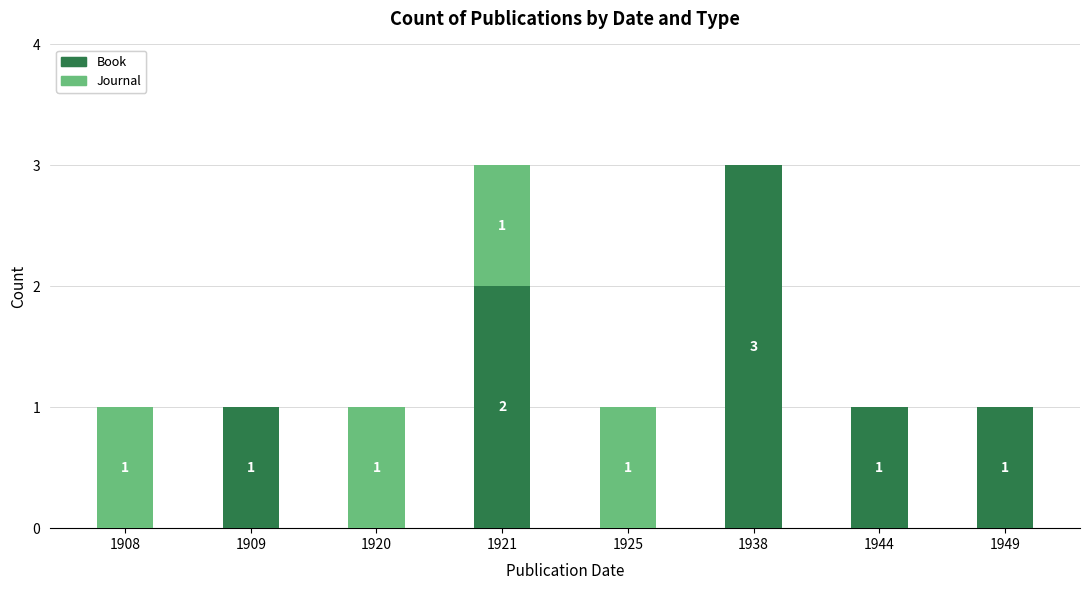

True or false: Book has a value of 2 at 1909.

False